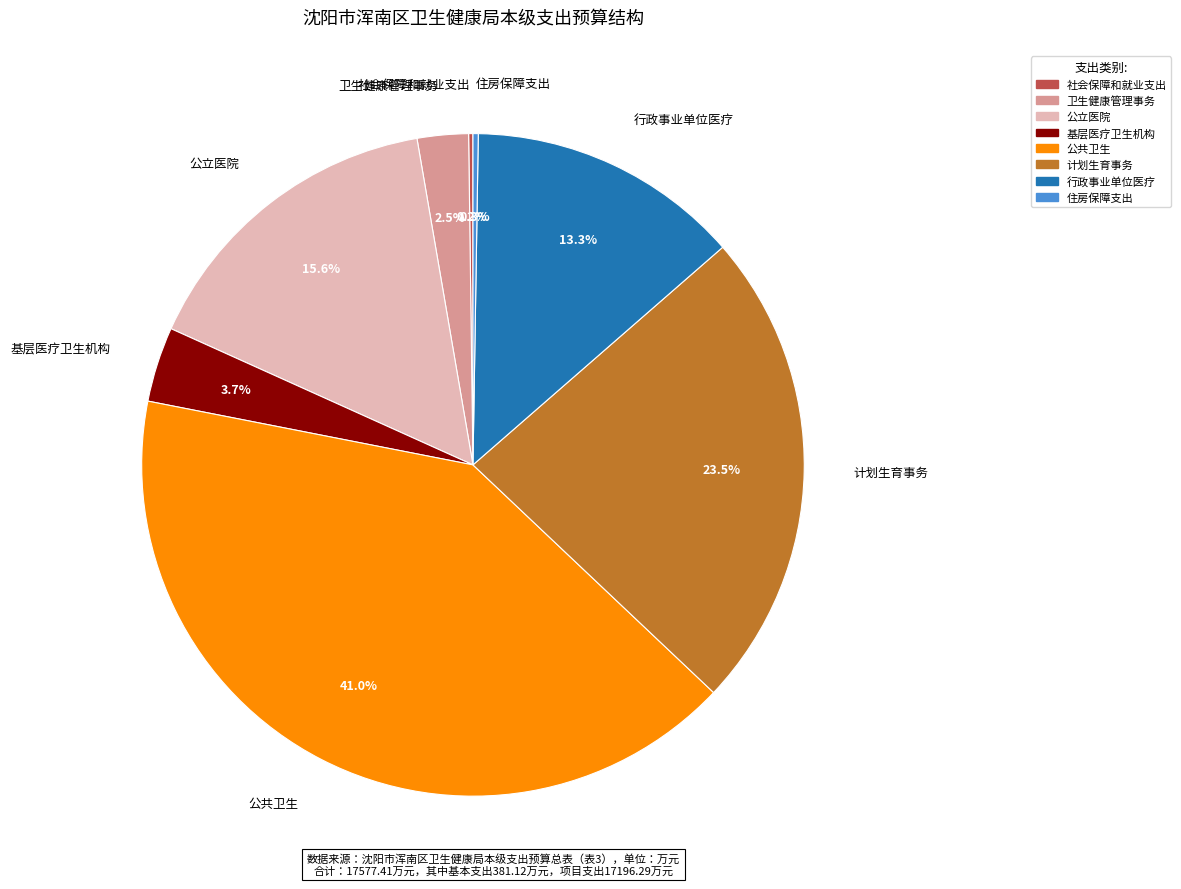

The 计划生育事务 slice represents 9% of the pie. True or false?

False